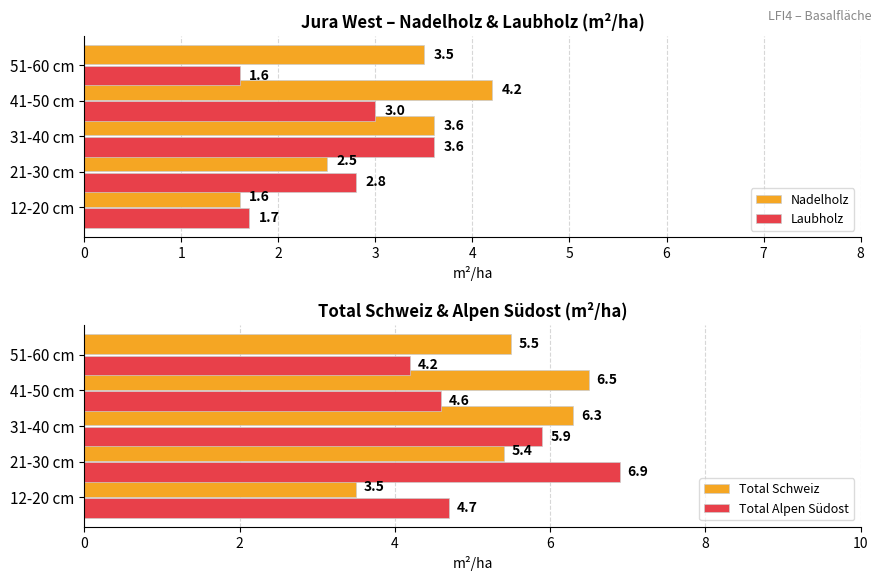

How many groups of bars are there?

5